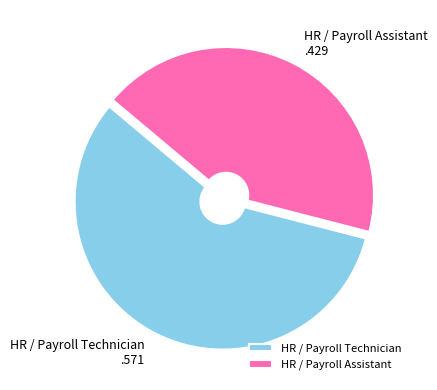

What is the largest slice in the pie chart?

HR / Payroll Technician